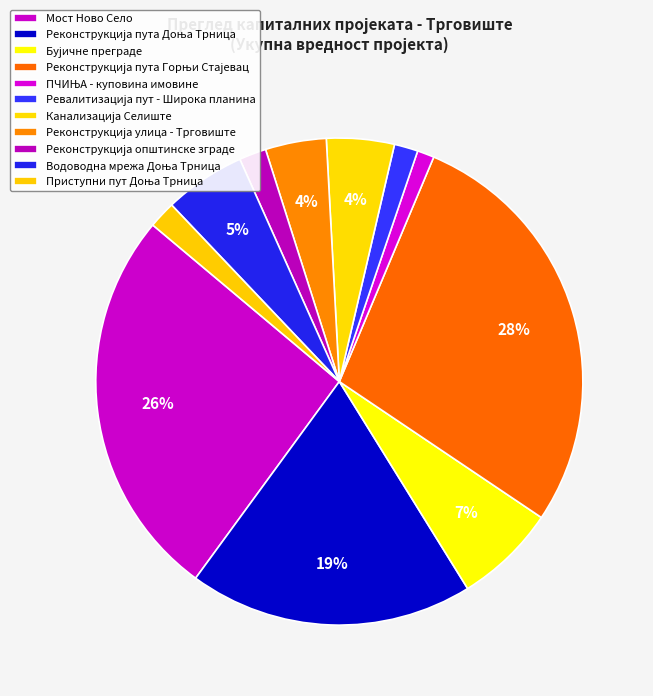

Does any single category account for the majority?

No